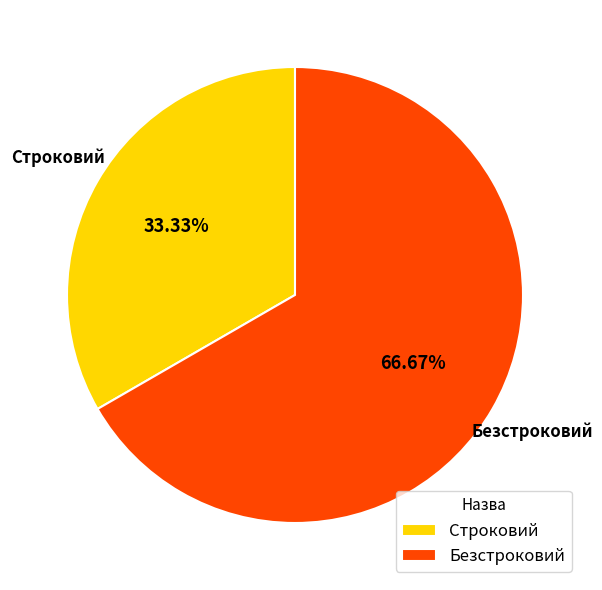

Which slice is the largest?

Безстроковий